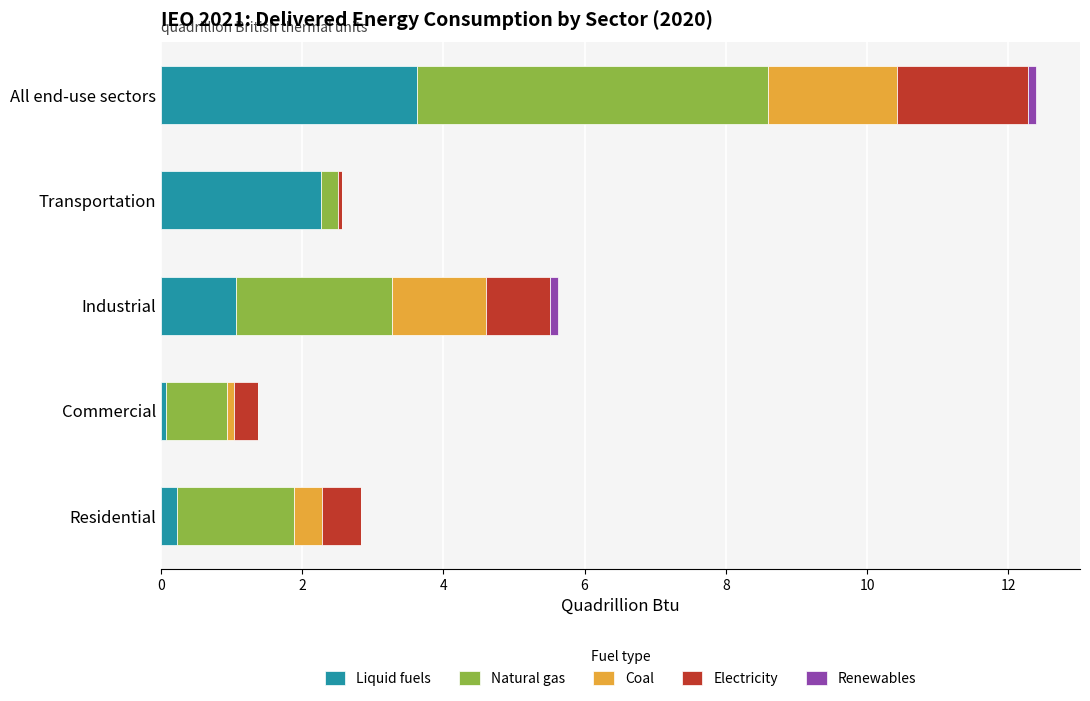

At which category is the sum across all series the highest?

All end-use sectors